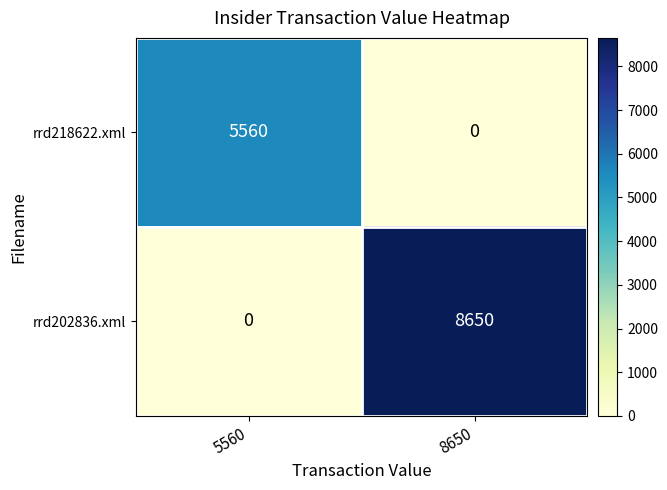

Which series has the widest spread of values?

rrd202836.xml